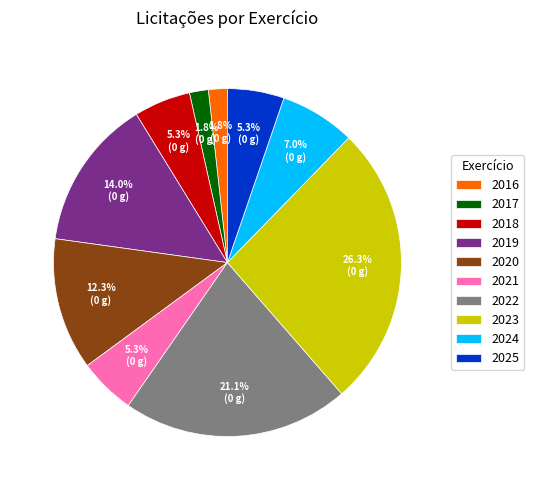

Is it true that 2023 is 26% of the pie?

True